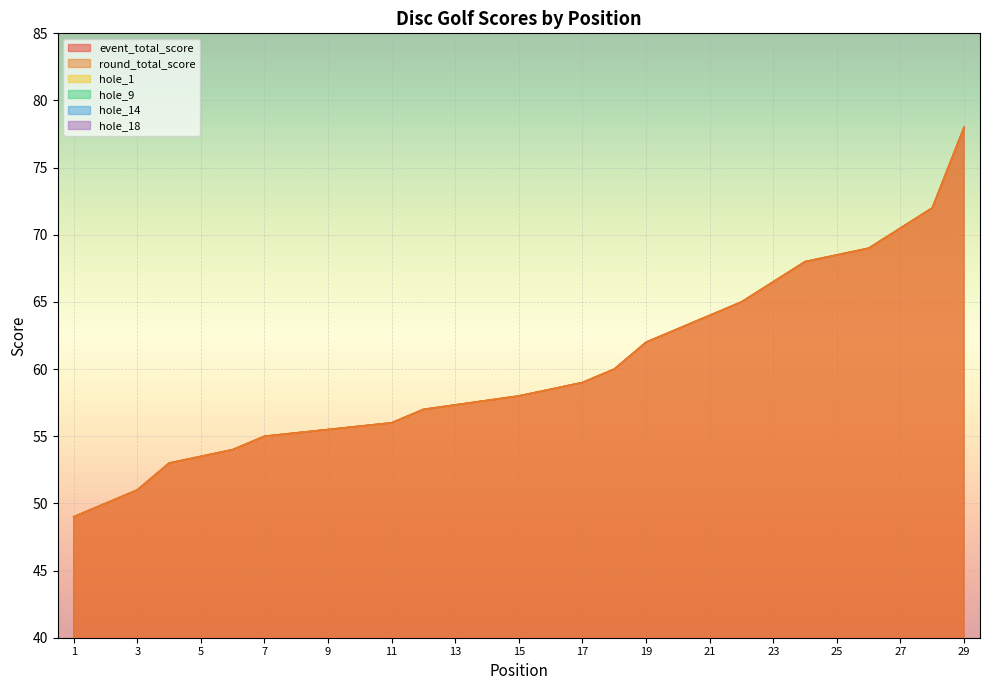

True or false: round_total_score has more than 2 interior local peaks.

False